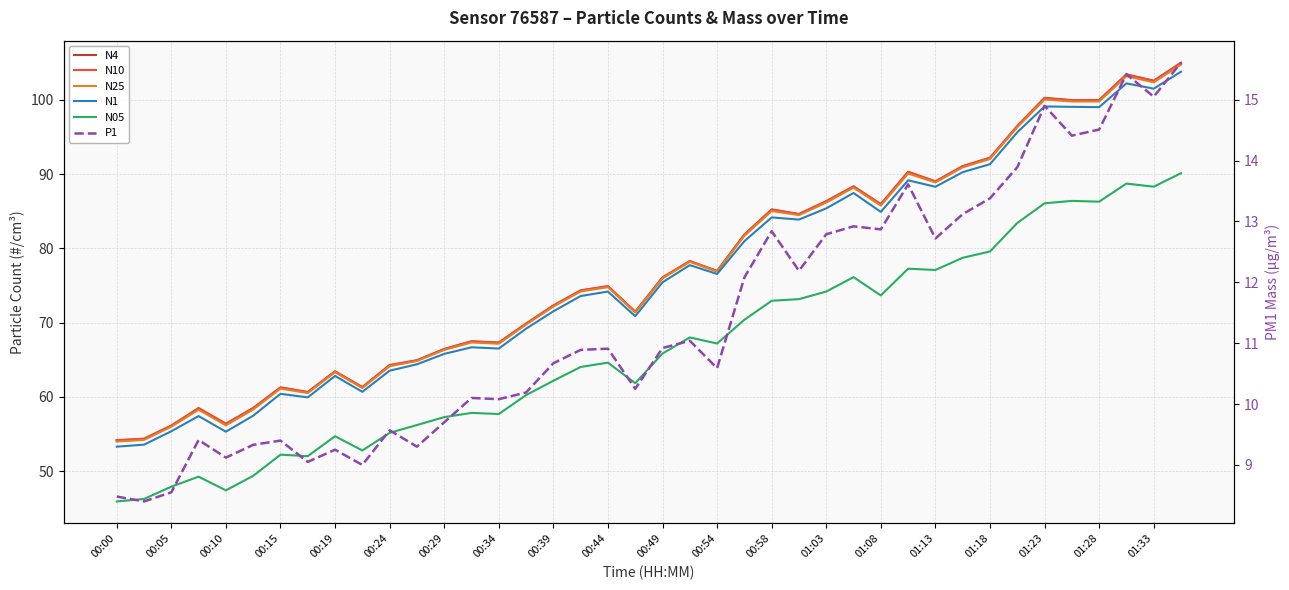

What is the sum of all N1 values?

3058.3